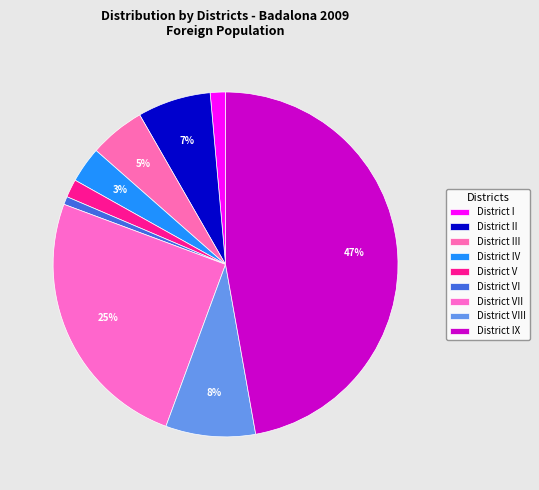

What percentage is NOT represented by District I?

98.6%